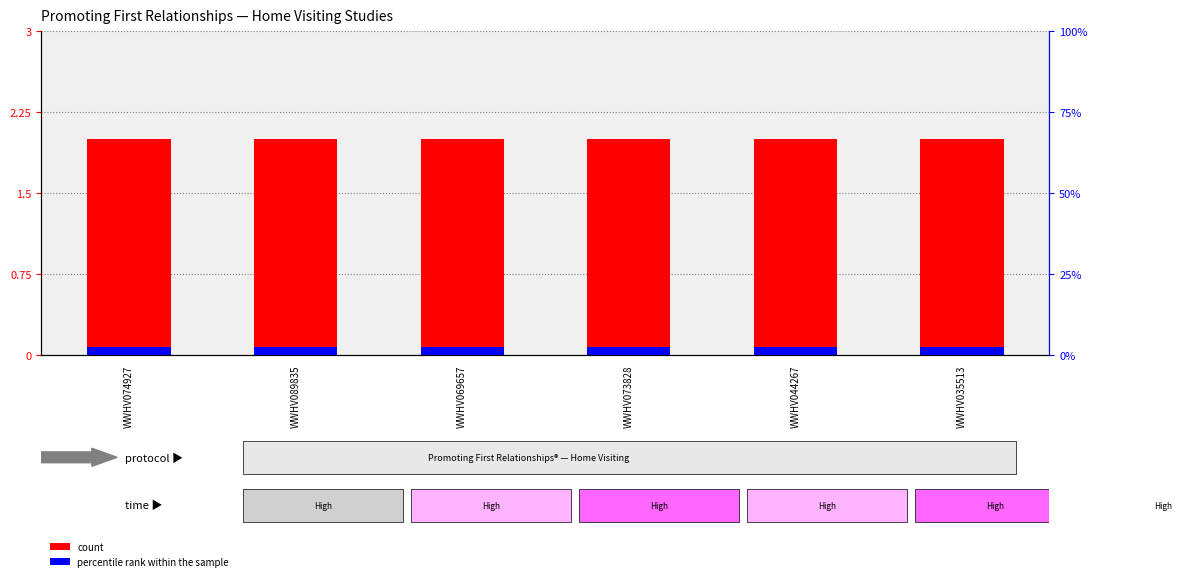

What is the difference between the highest and lowest values at WWHV069657?

1.9